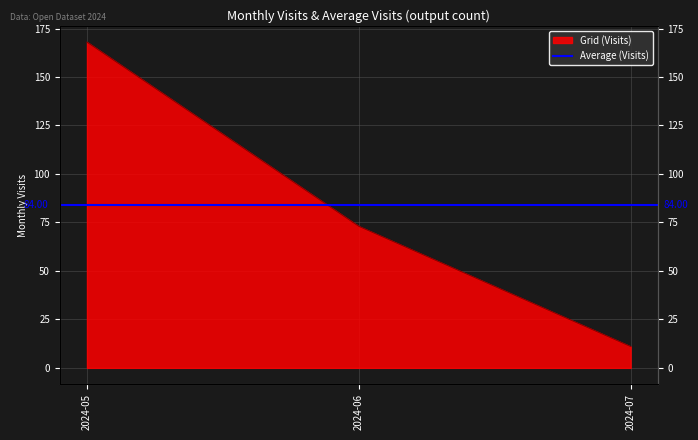

At which category does the chart reach its peak across all series?

2024-05